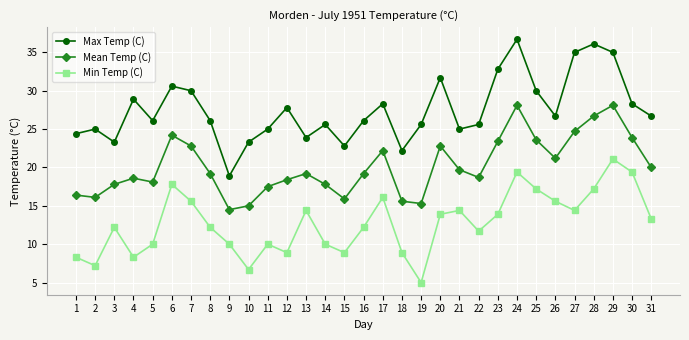

What is the approximate value of Mean Temp (C) at 7?

22.8